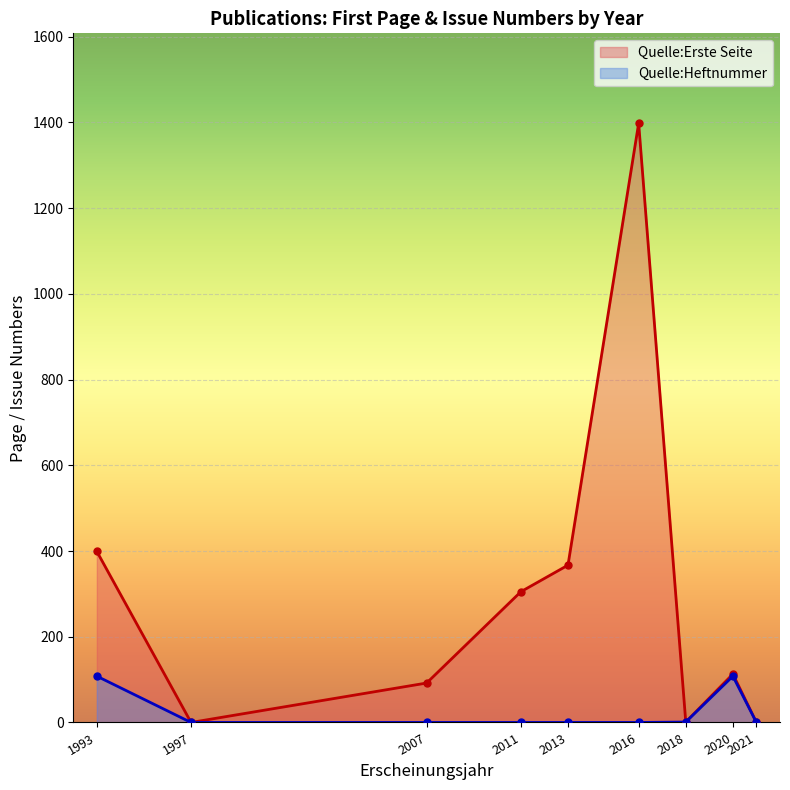

After their last crossing, which series has the higher values: Quelle:Erste Seite or Quelle:Heftnummer?

Quelle:Heftnummer